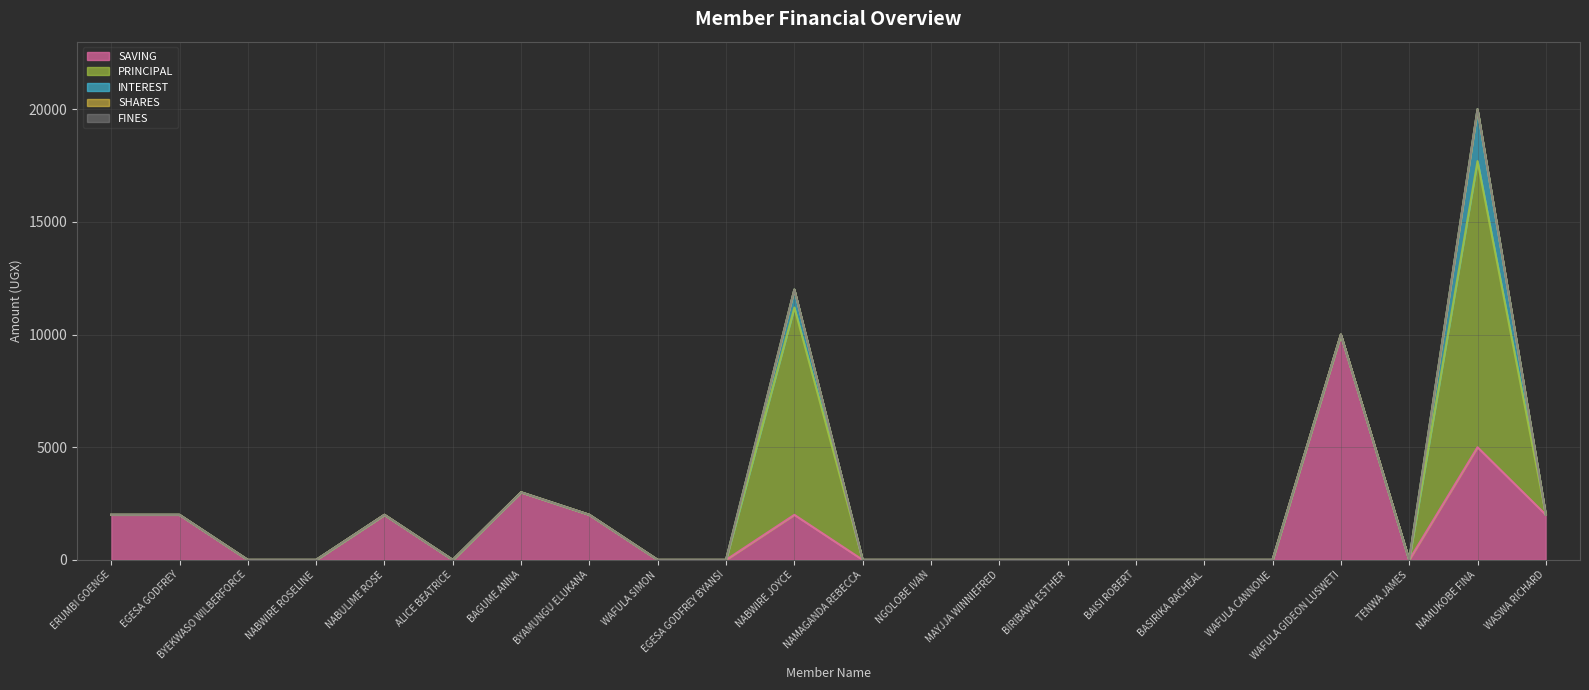

In PRINCIPAL, how many points are higher than both neighbors (excluding endpoints)?

2